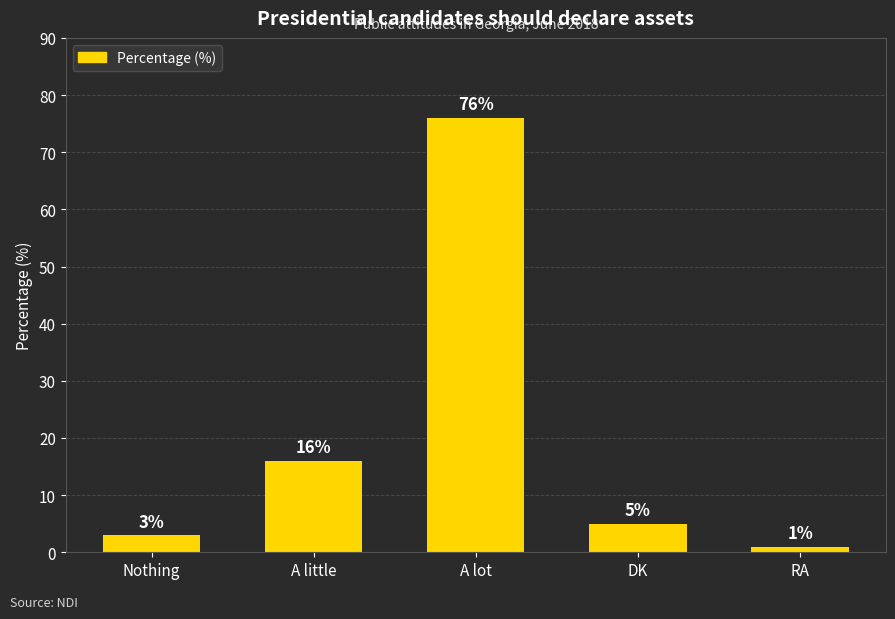

What position from the left is Nothing?

1